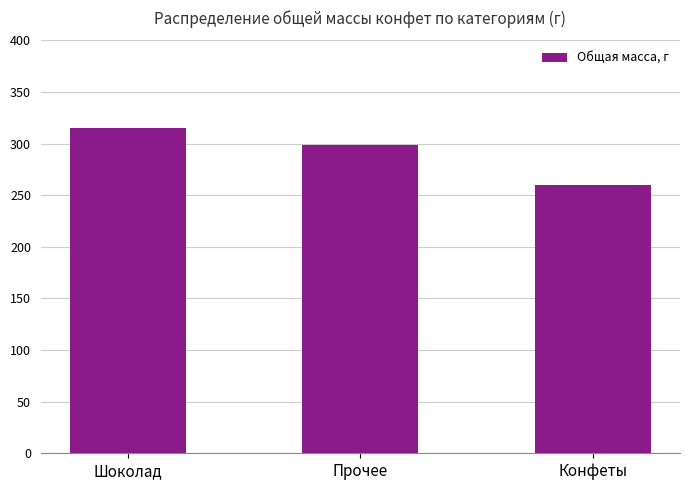

Reading left to right, transcribe all the data shown in this chart.

315	299	260